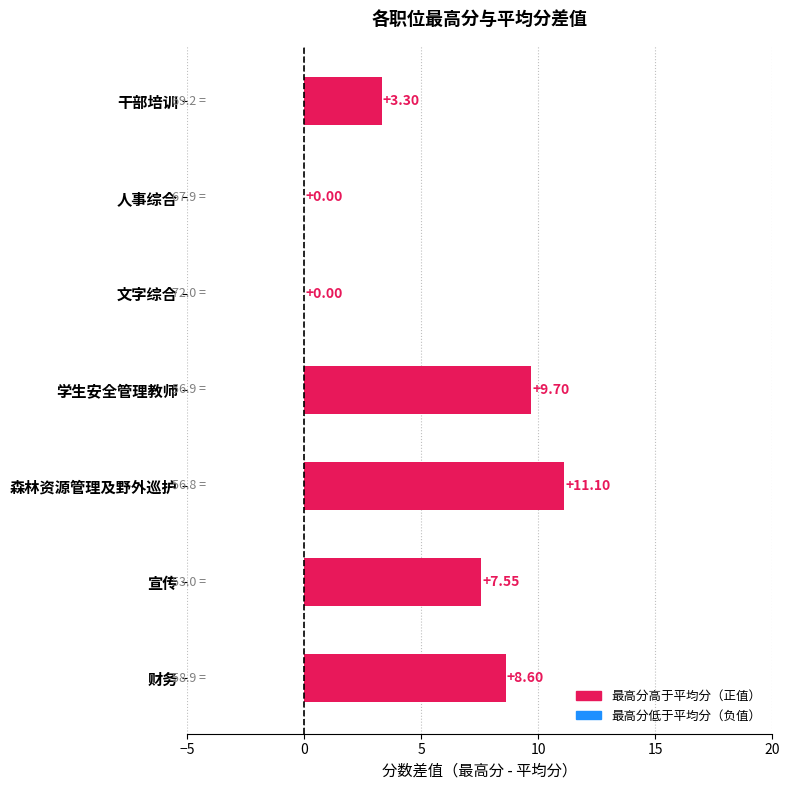

Which label corresponds to the largest value in the chart?

森林资源管理及野外巡护